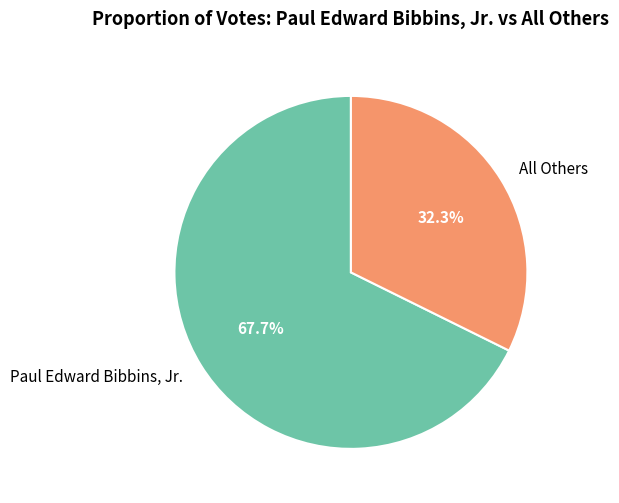

To the nearest percent, what is the difference between the largest and smallest slice percentages?

35%